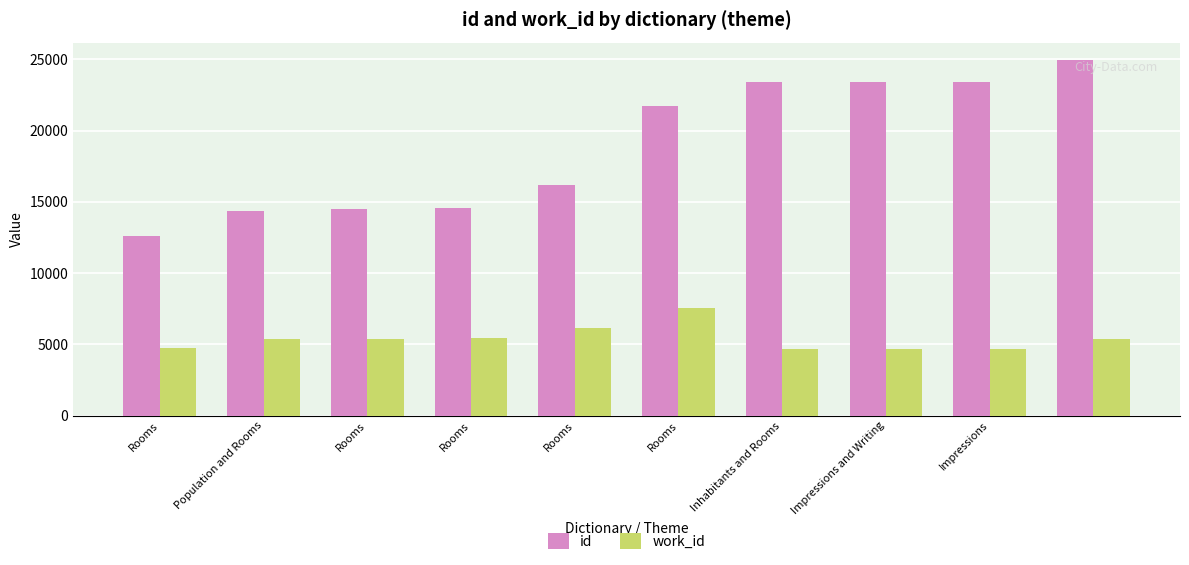

Which series has the widest spread of values?

id